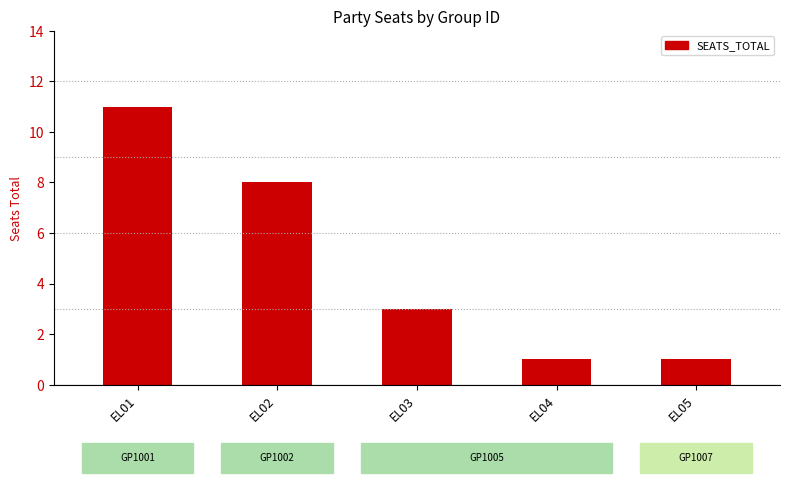

Reading right to left, list all the values displayed in this chart.

EL05=1	EL04=1	EL03=3	EL02=8	EL01=11